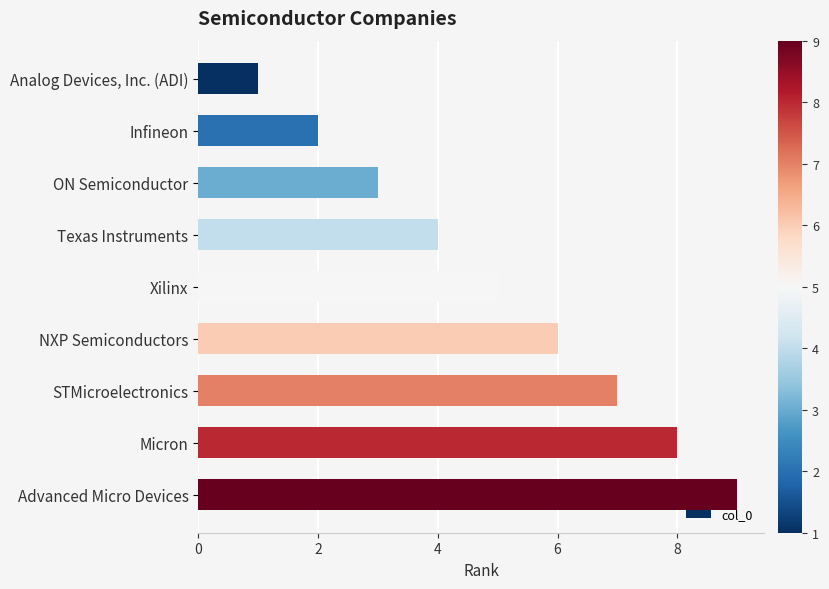

What is the ratio of the value at Infineon to the value at Xilinx?

0.4